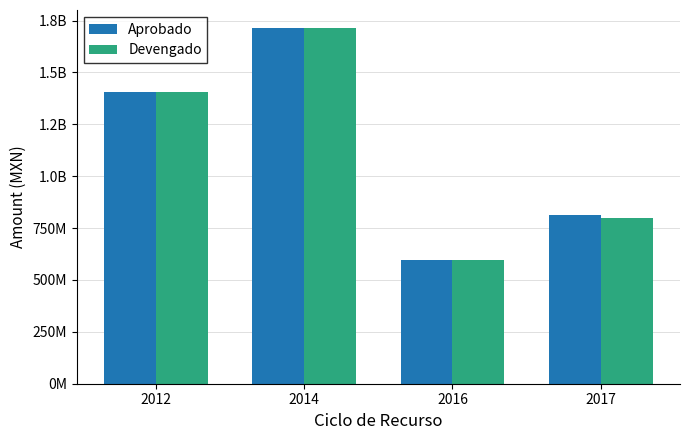

What is the approximate value of Aprobado at 2014?

1715391503.0